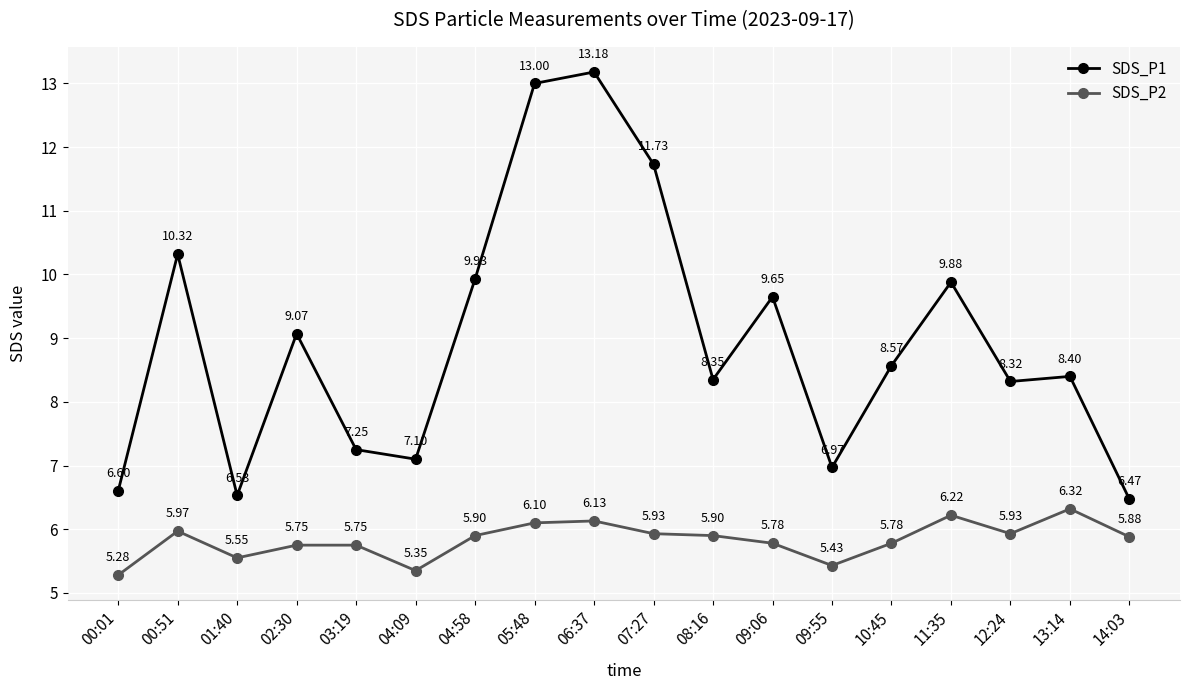

What is the sum of the SDS_P2 values at 13:14 and 11:35?

12.5